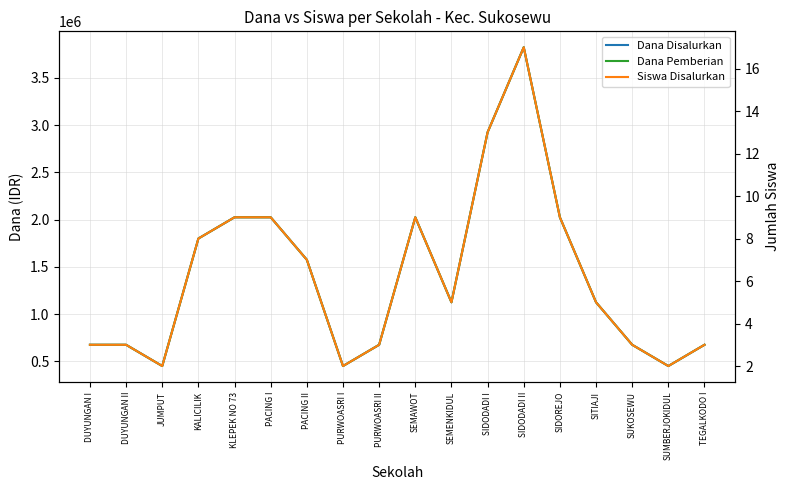

Reading right to left, list all the values displayed in this chart.

Dana Disalurkan: 675000	450000	675000	1125000	2025000	3825000	2925000	1125000	2025000	675000	450000	1575000	2025000	2025000	1800000	450000	675000	675000
Dana Pemberian: 675000	450000	675000	1125000	2025000	3825000	2925000	1125000	2025000	675000	450000	1575000	2025000	2025000	1800000	450000	675000	675000
Siswa Disalurkan: 3	2	3	5	9	17	13	5	9	3	2	7	9	9	8	2	3	3